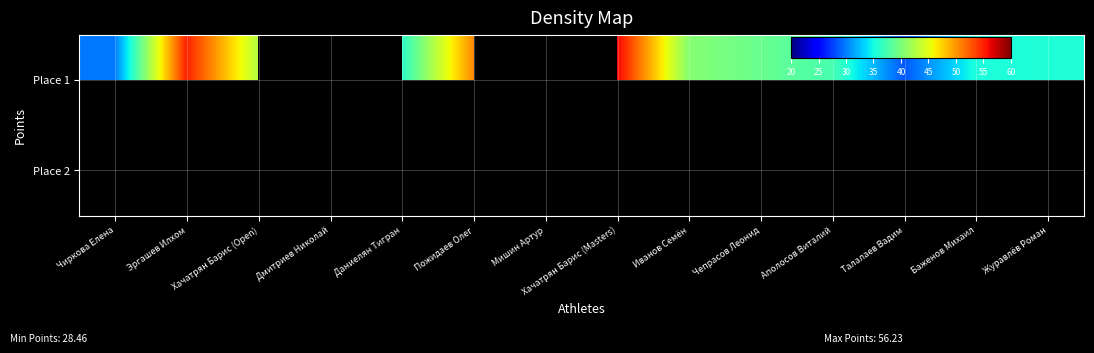

Between Хачатрян Барис (Open) and Чепрасов Леонид, which is larger?

Хачатрян Барис (Open)